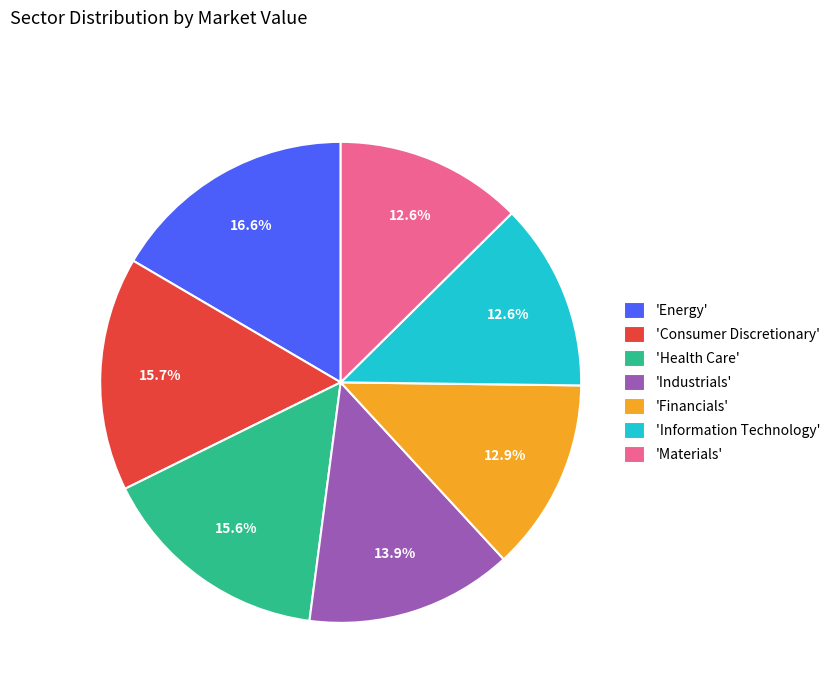

What portion of the pie excludes 'Consumer Discretionary'?

84.3%